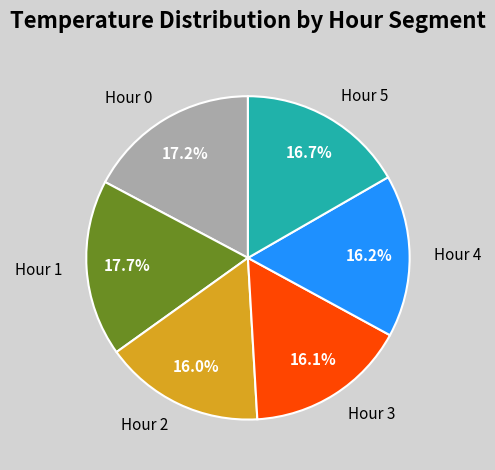

To the nearest percent, what percentage of the pie is Hour 0?

17%